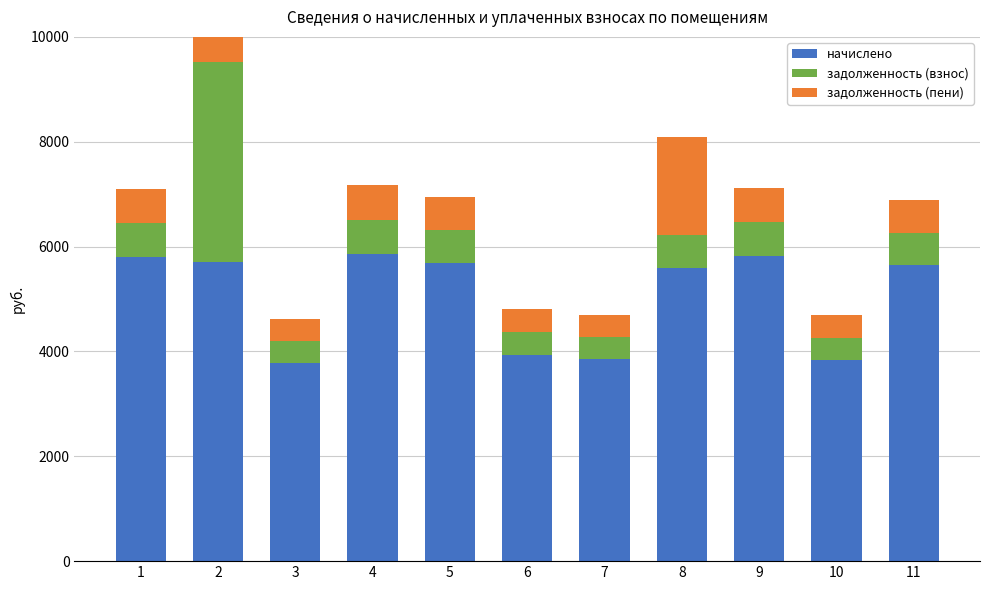

Which label corresponds to the largest value in the chart?

4